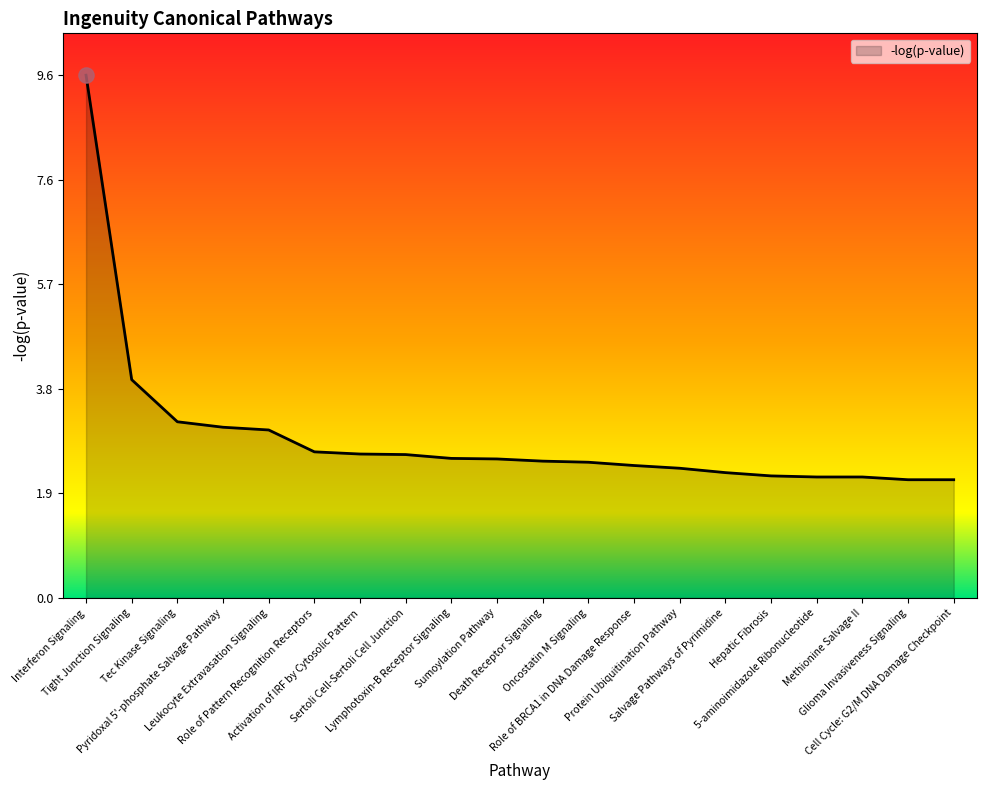

Between Role of BRCA1 in DNA Damage Response and Cell Cycle: G2/M DNA Damage Checkpoint, which is larger?

Role of BRCA1 in DNA Damage Response